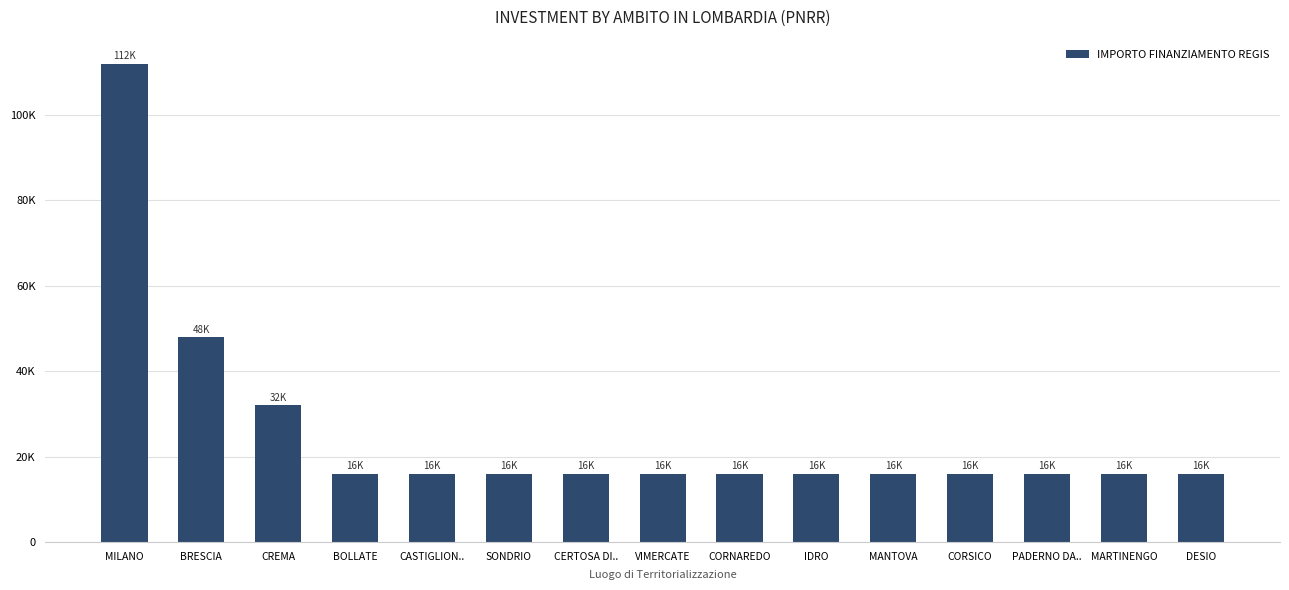

Does the chart contain any negative values?

No